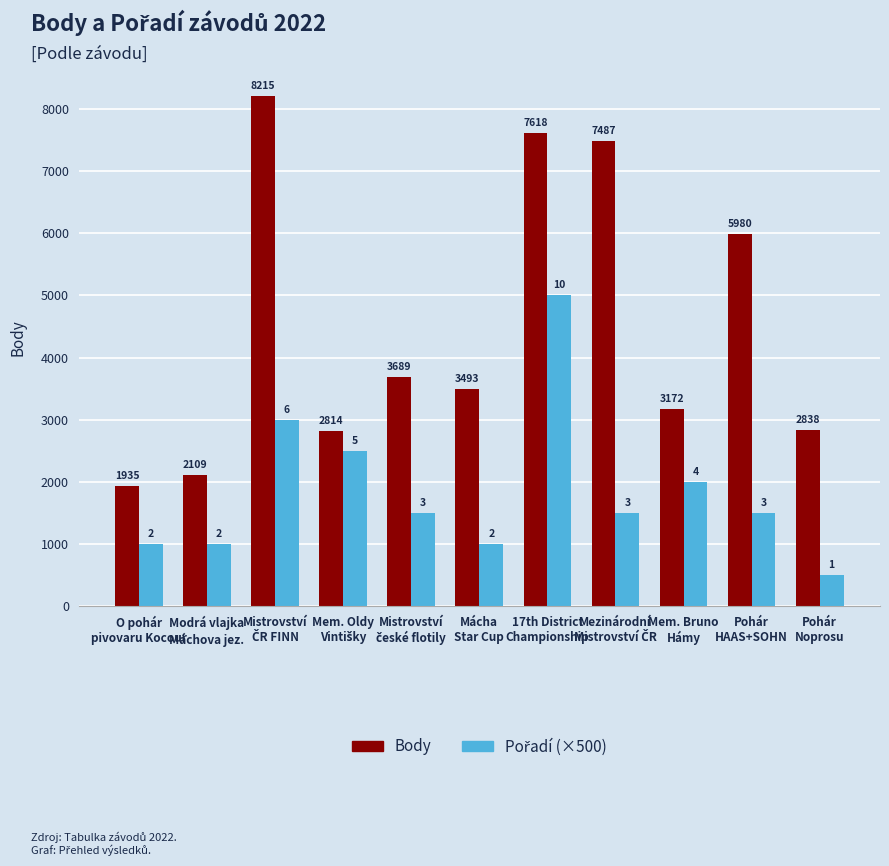

Which series has the largest range (max minus min)?

Body